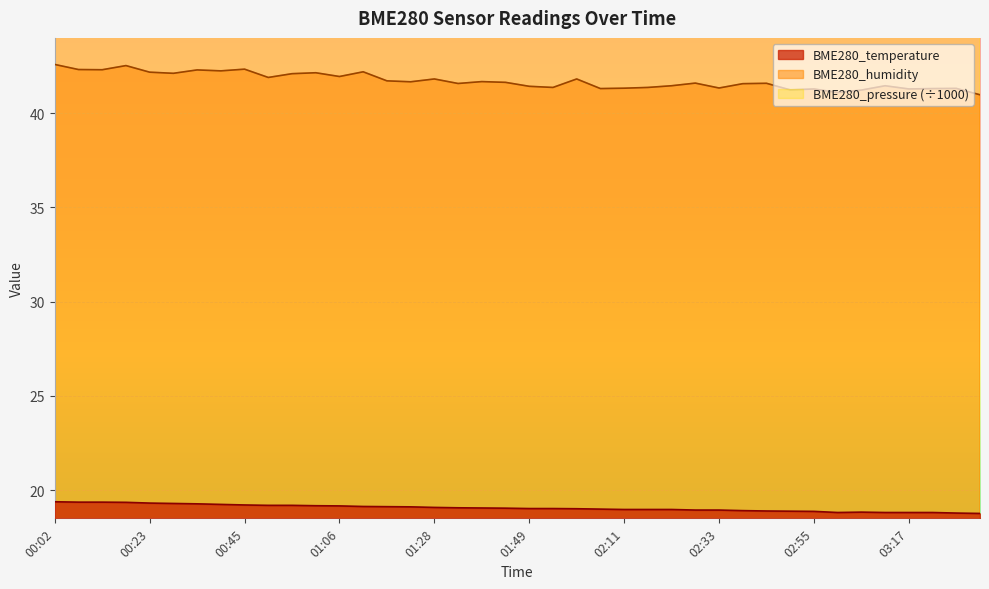

What is the minimum value for BME280_humidity?

41.0